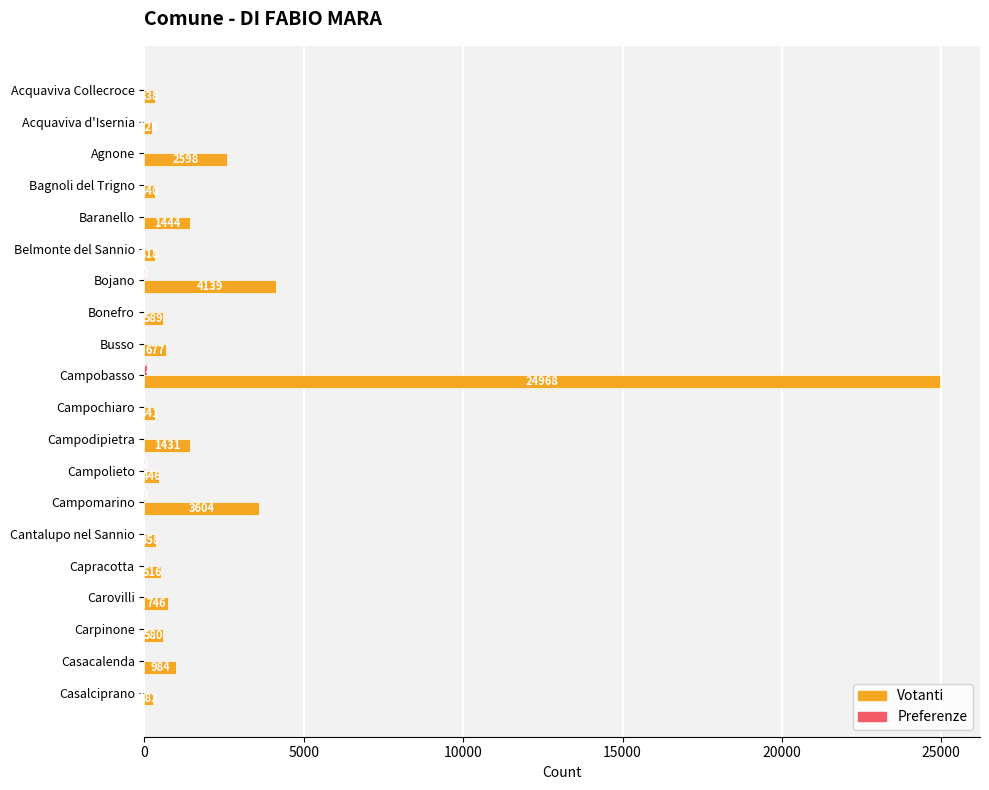

What is the greatest value displayed?

24968